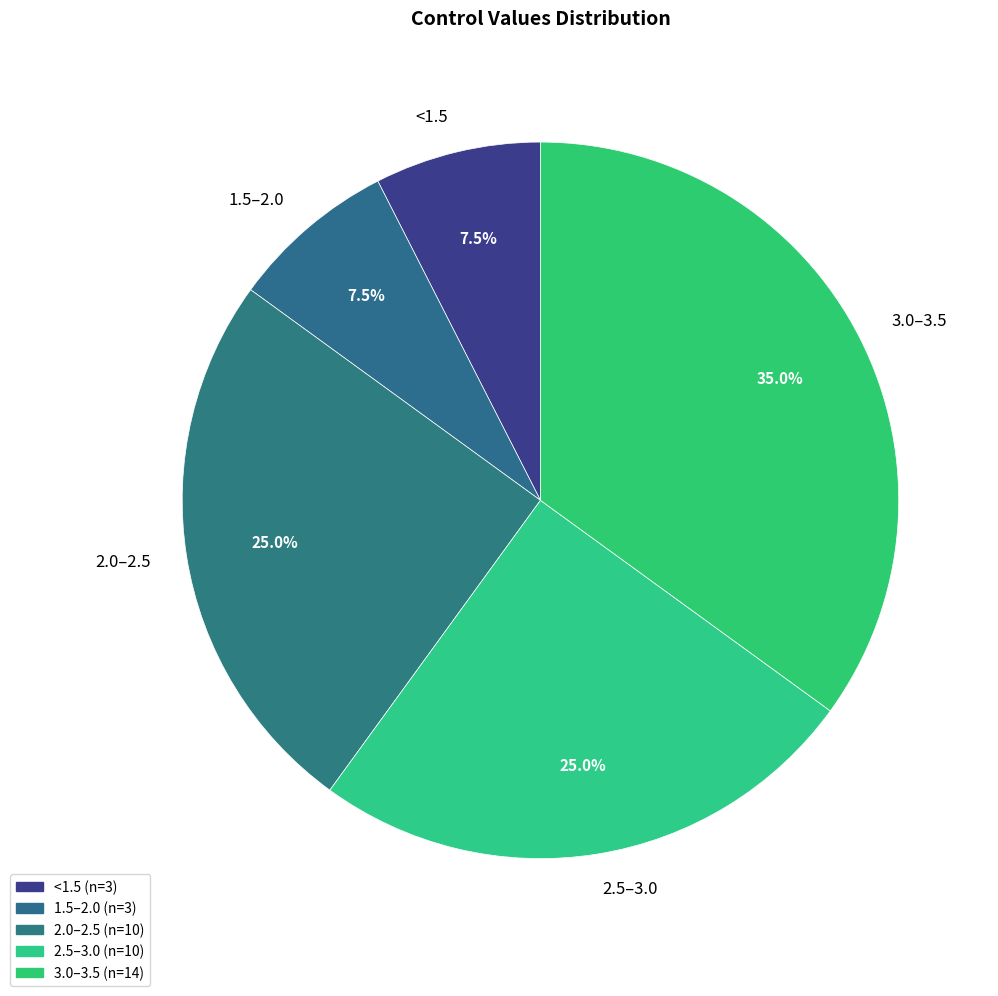

What portion of the pie excludes 1.5–2.0?

92.5%